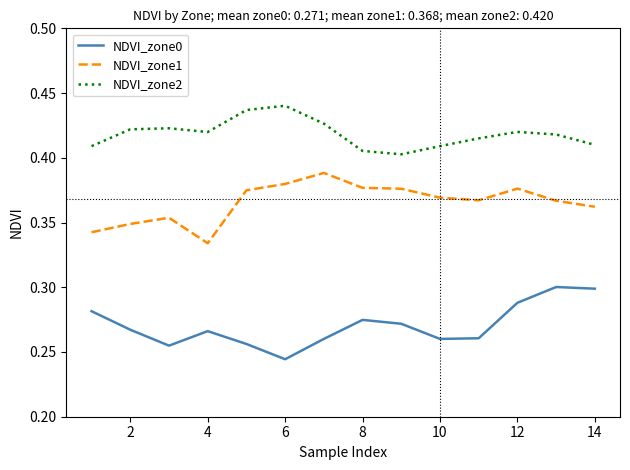

Which series has the largest total across all categories?

NDVI_zone2